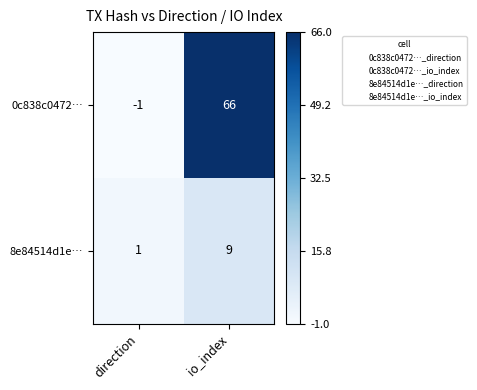

At how many categories does at least one series exceed 0?

2